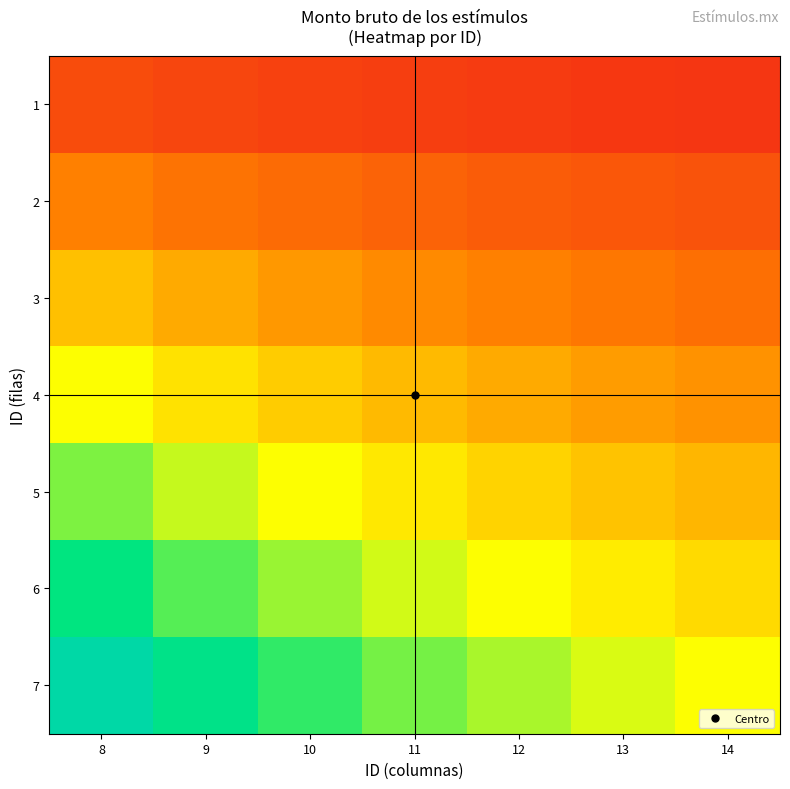

At how many categories does at least one series exceed 0?

7